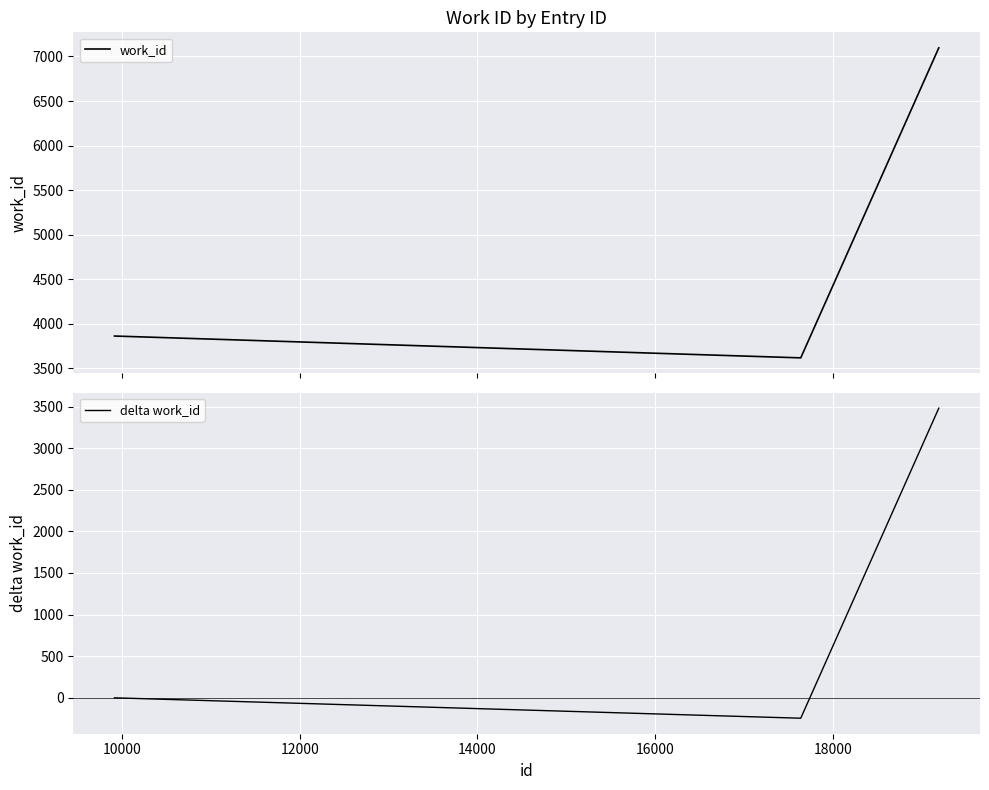

The work_id series shows 5521 at 10000. True or false?

False